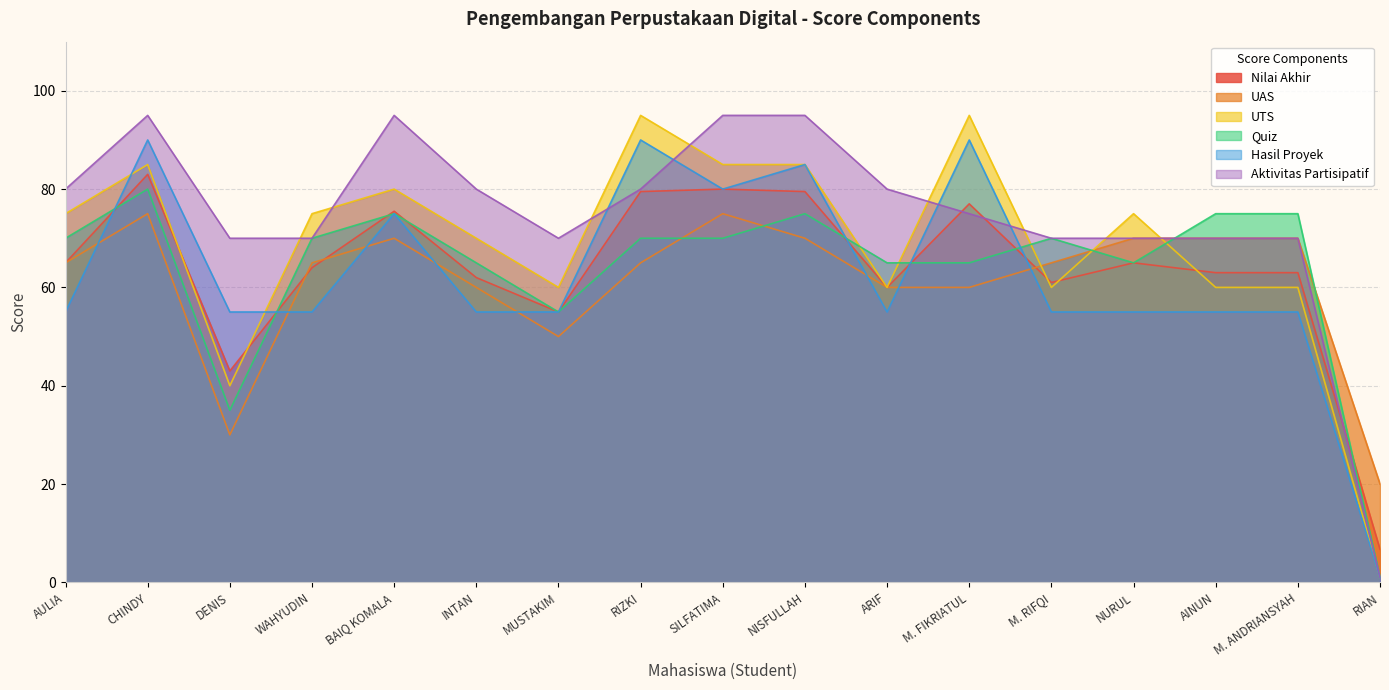

Rank the categories by Aktivitas Partisipatif value from lowest to highest.

RIAN, DENIS, WAHYUDIN, MUSTAKIM, M. RIFQI, NURUL, AINUN, M. ANDRIANSYAH, M. FIKRIATUL, AULIA, INTAN, RIZKI, ARIF, CHINDY, BAIQ KOMALA, SILFATIMA, NISFULLAH